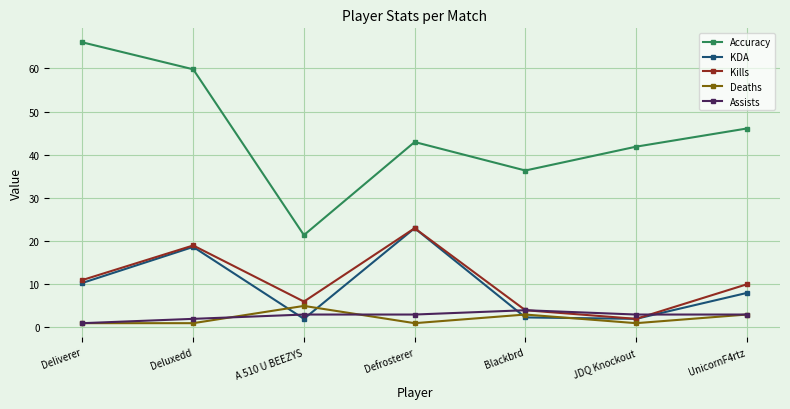

What position from the left is Blackbrd?

5